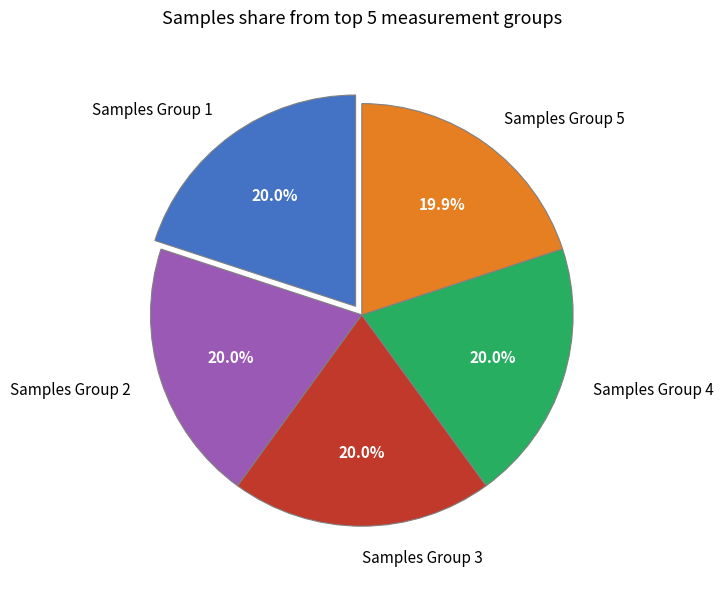

Does Samples Group 4 represent more than half of the total?

No